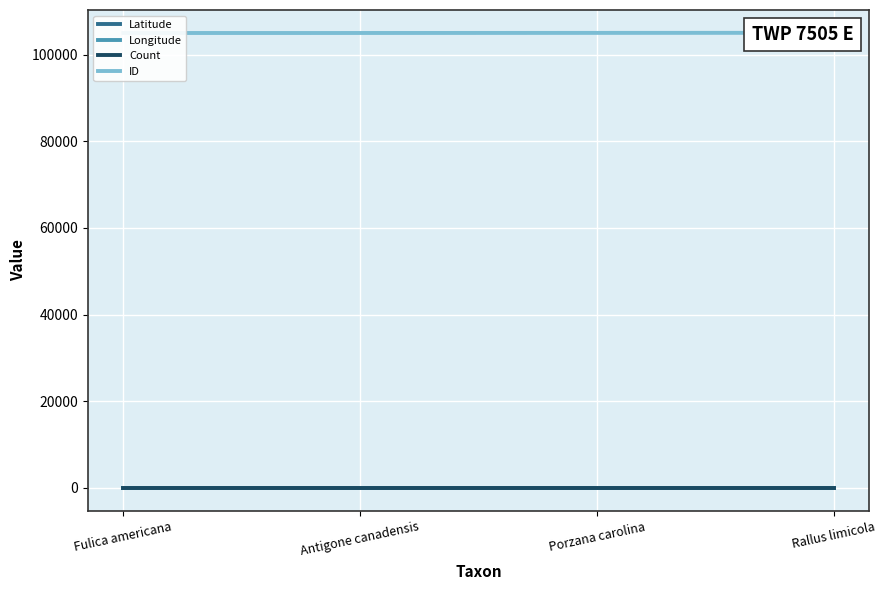

Which series has the largest range (max minus min)?

ID